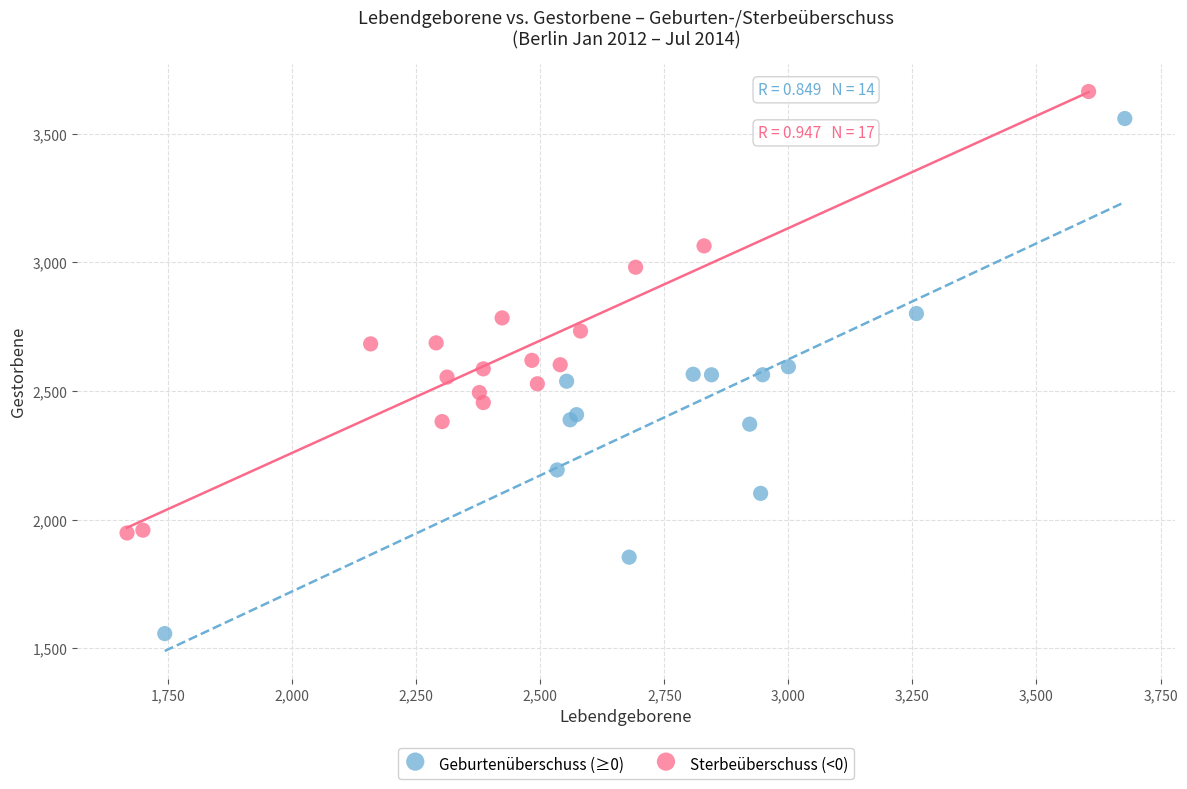

Which series contains the lowest Y value?

Geburtenüberschuss (≥0)